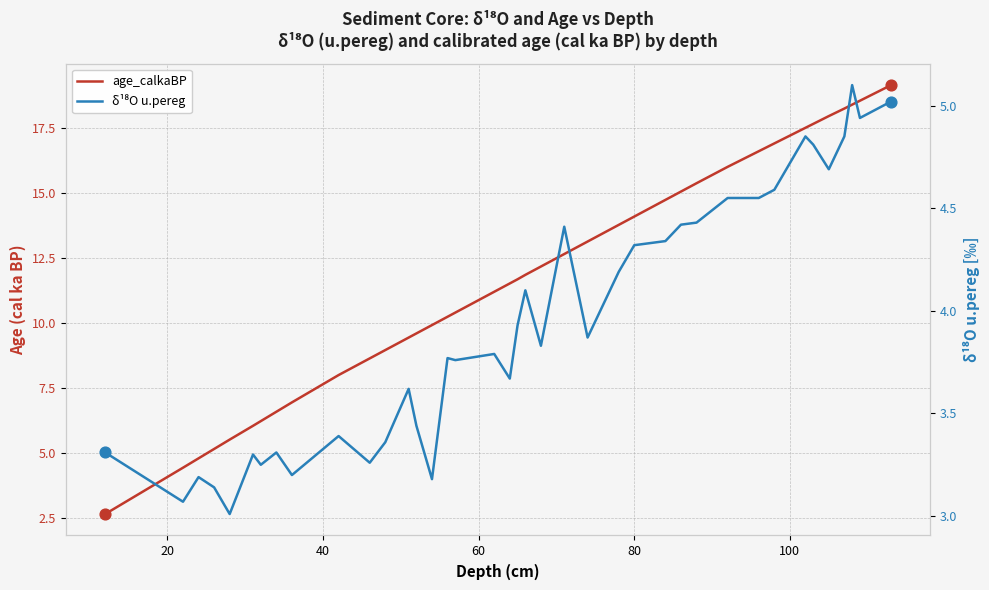

Which series reaches the maximum Y coordinate?

age_calkaBP